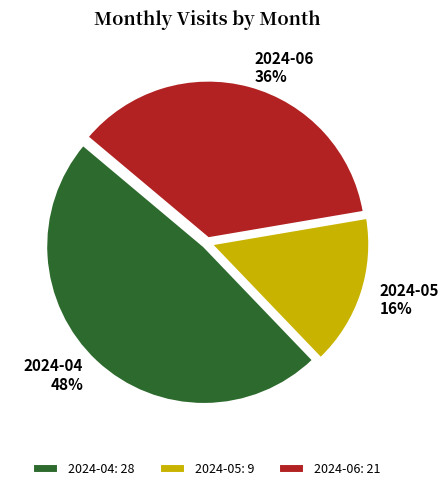

Is the sum of 2024-04 and 2024-05 greater than half?

Yes